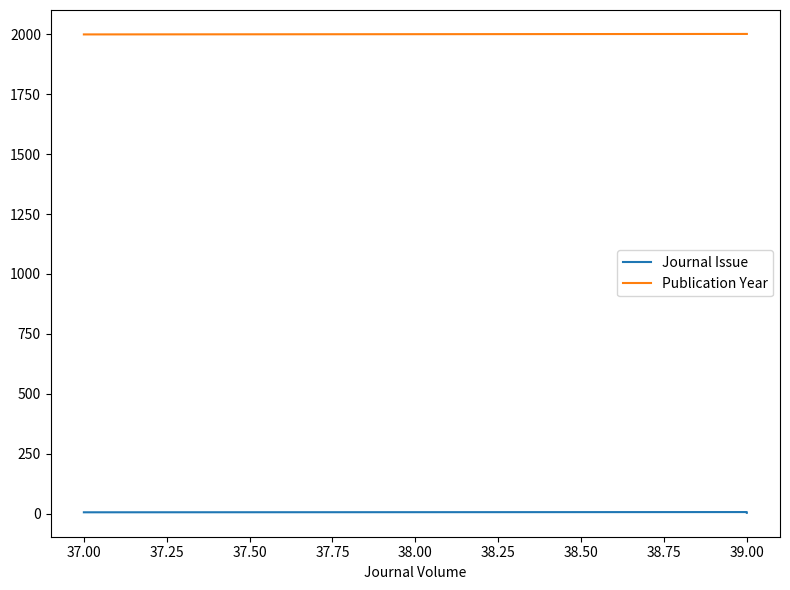

Reading left to right, extract all data points from this chart.

Journal Issue: 6	7	4
Publication Year: 1999	2001	2001